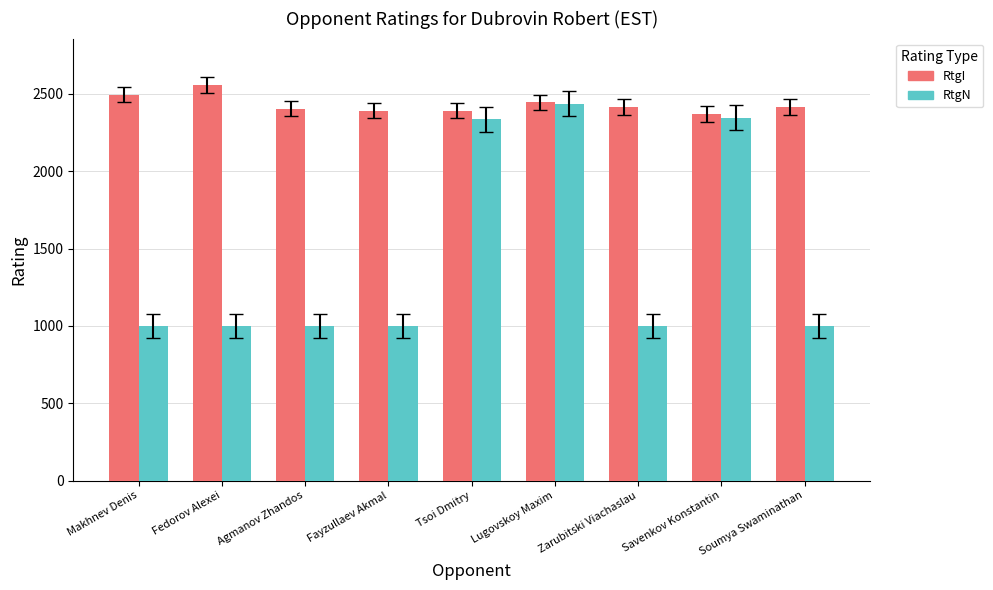

What is the maximum value for RtgI?

2557